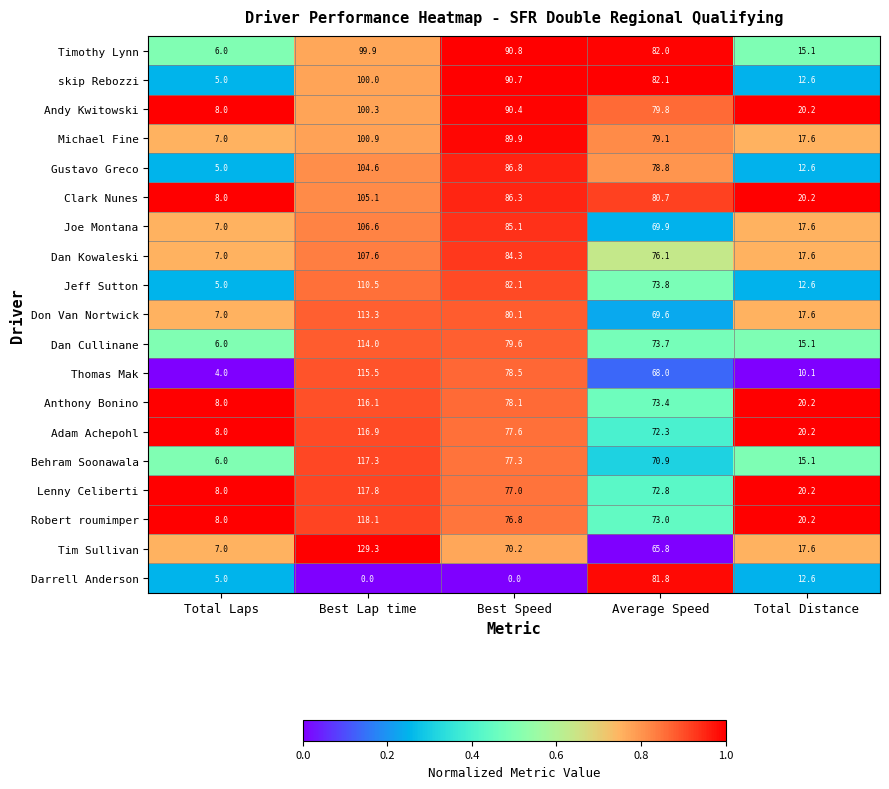

Between Best Speed and Average Speed, which series saw the biggest shift?

Darrell Anderson